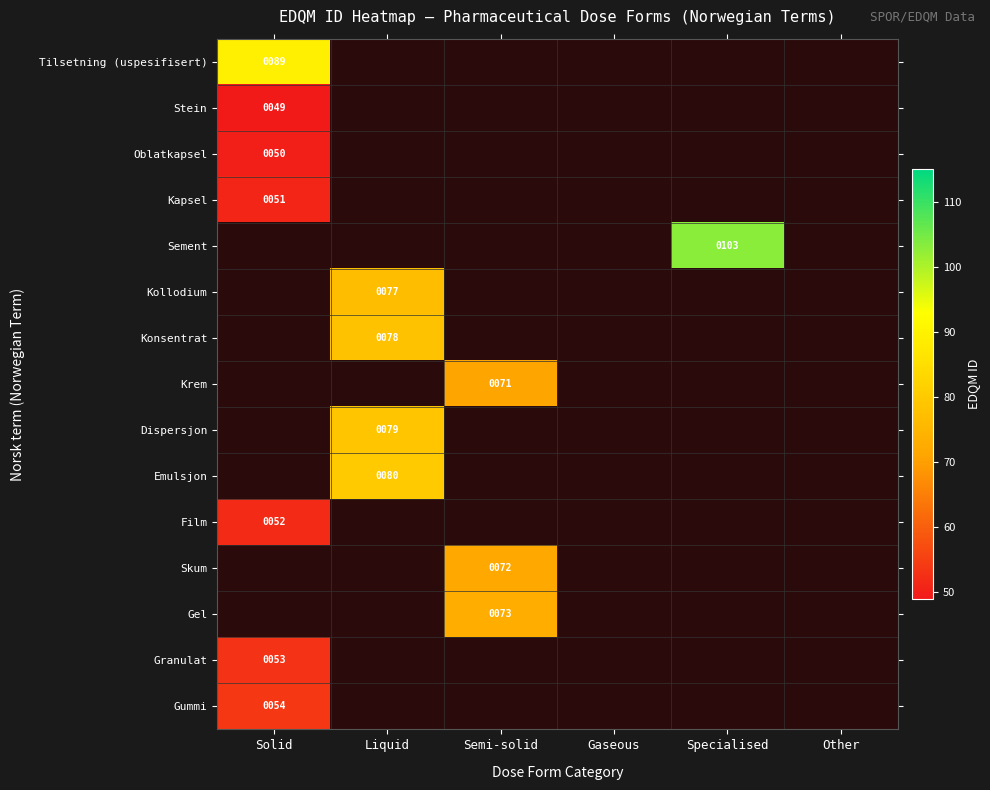

Which label corresponds to the largest value in the chart?

Specialised